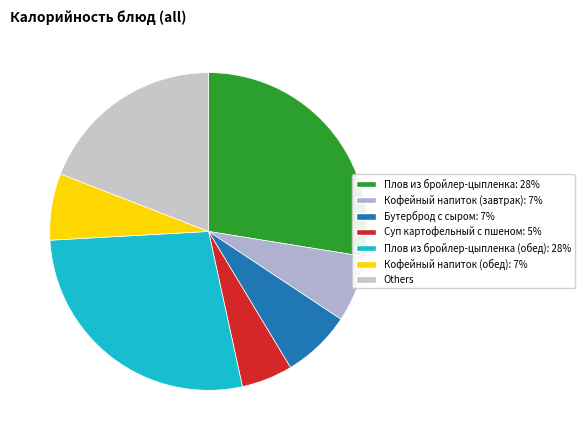

Count the number of slices in the pie.

7